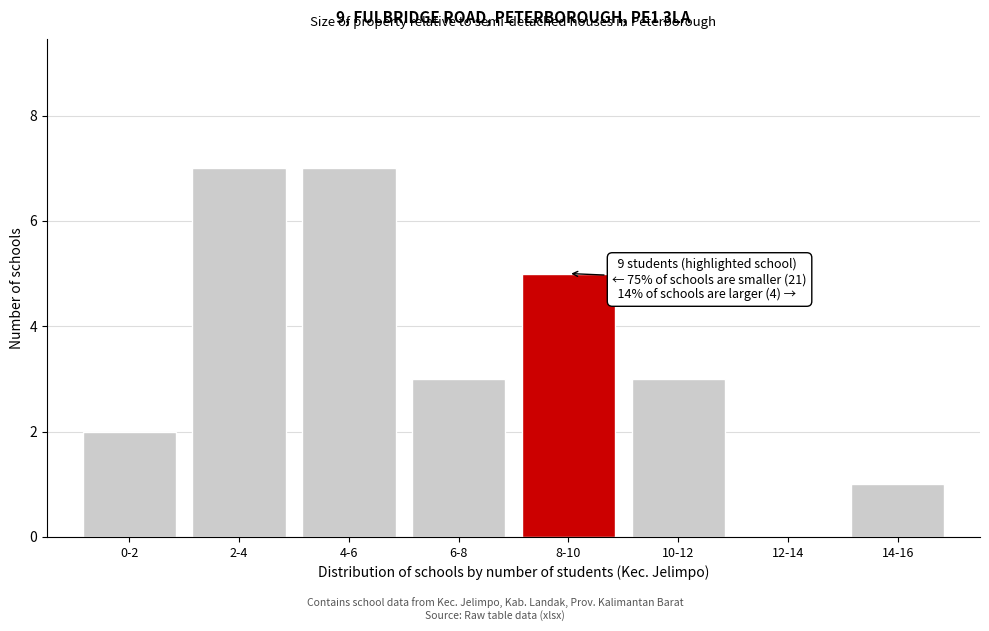

Reading right to left, list all the values displayed in this chart.

14-16=1	12-14=0	10-12=3	8-10=5	6-8=3	4-6=7	2-4=7	0-2=2